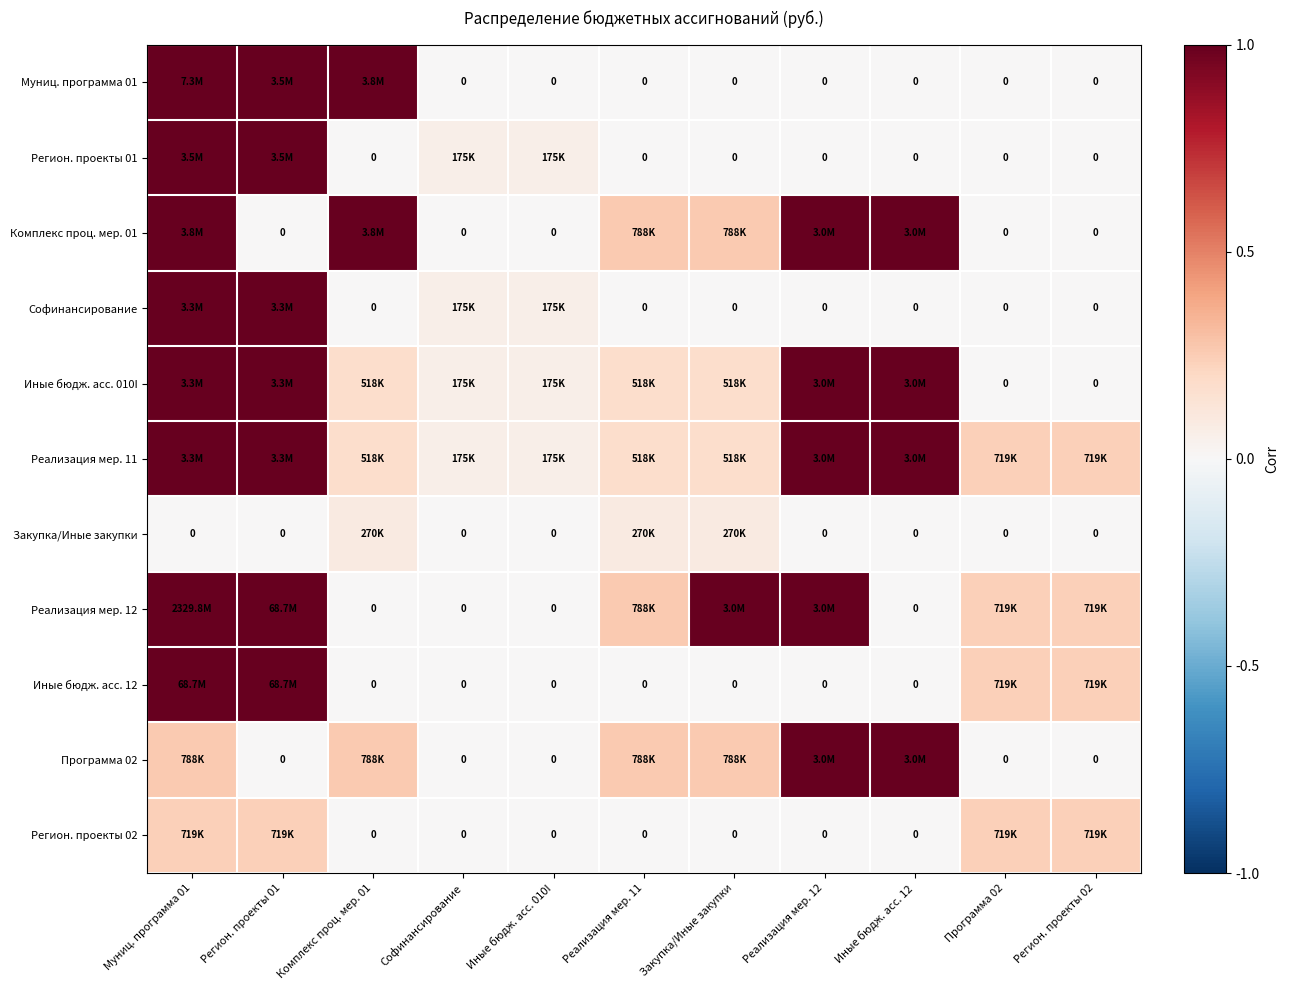

Between Софинансирование and Регион. проекты 02, which series saw the biggest shift?

Реализация мер. 12